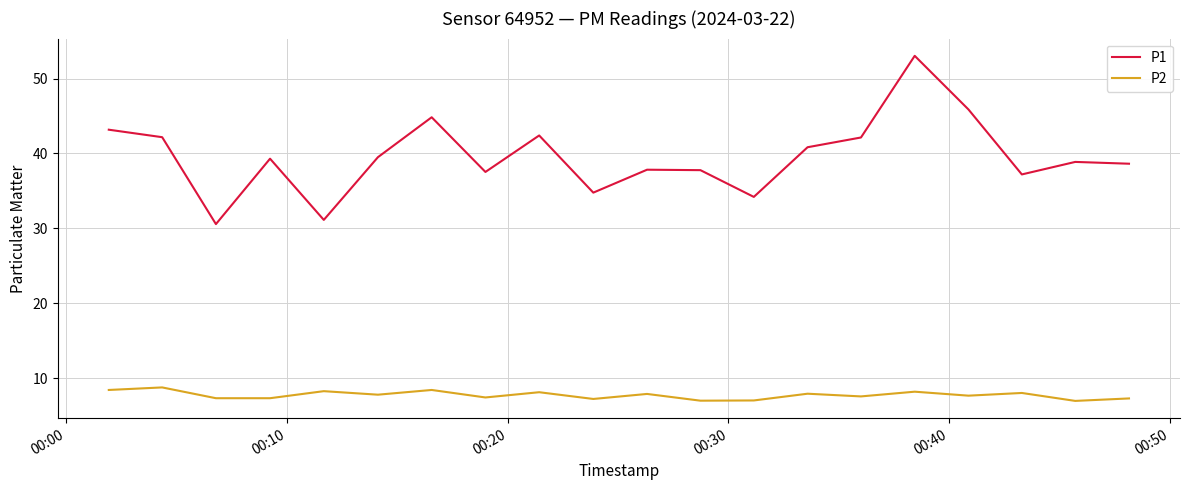

What is the smallest value displayed?

7.0